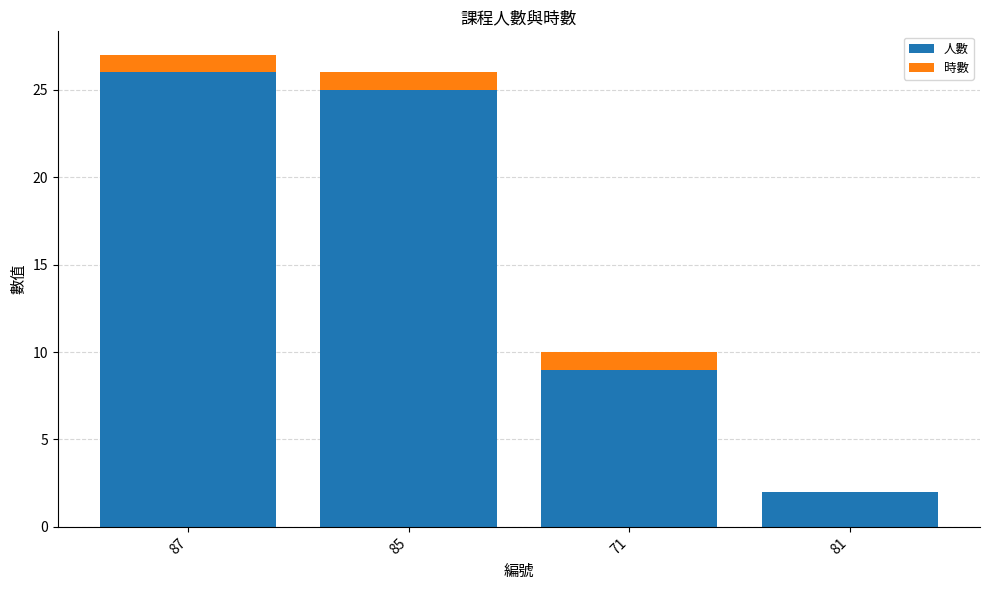

The 人數 series shows 1 at 81. True or false?

False